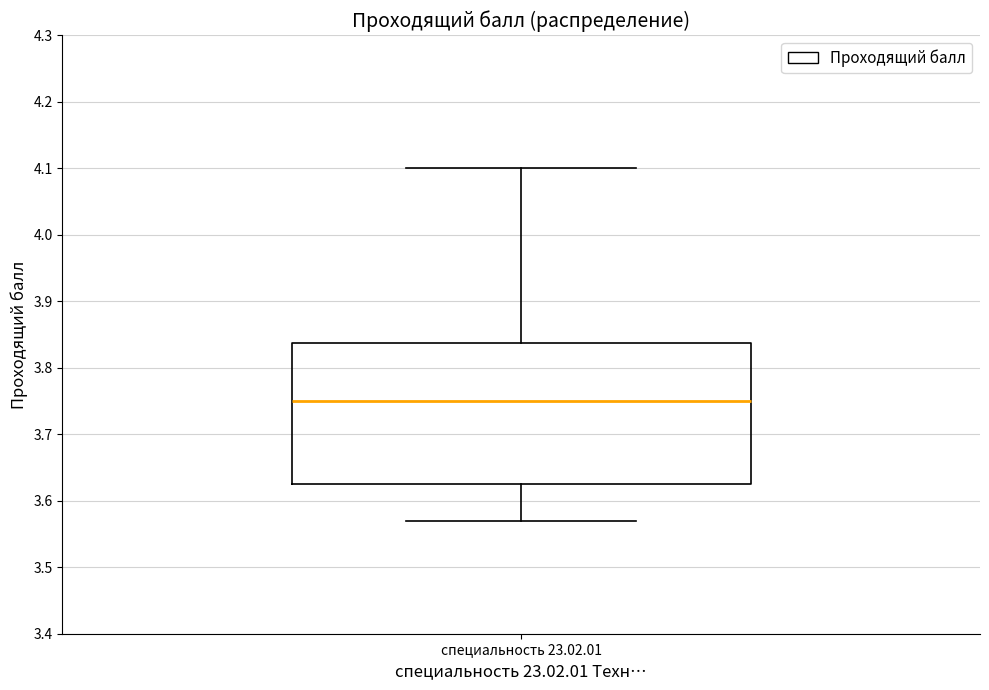

Transcribe this box plot: give where the median line is, the range the box spans, and where the two whiskers end, as read against the y-axis. The values are not printed on the chart, so give them approximately, as read against the axis.

median 3.75, box 3.63 to 3.84, whiskers 3.57 to 4.10